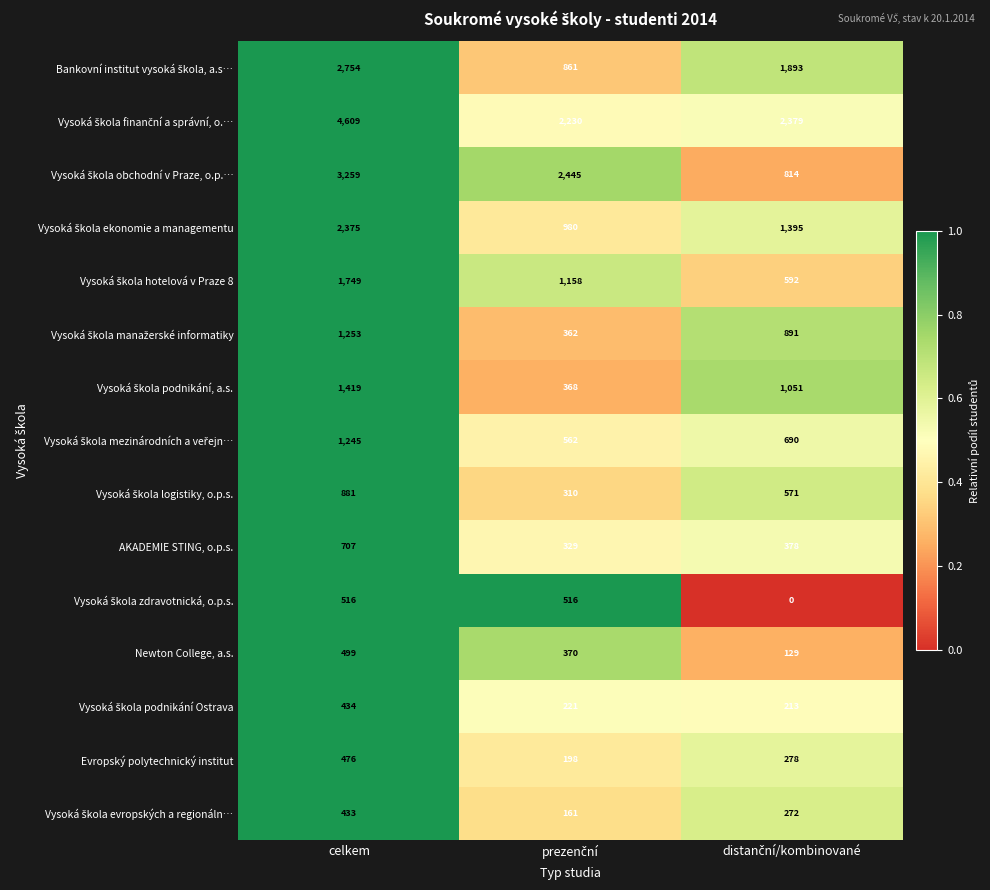

At how many categories does at least one series exceed 0?

3